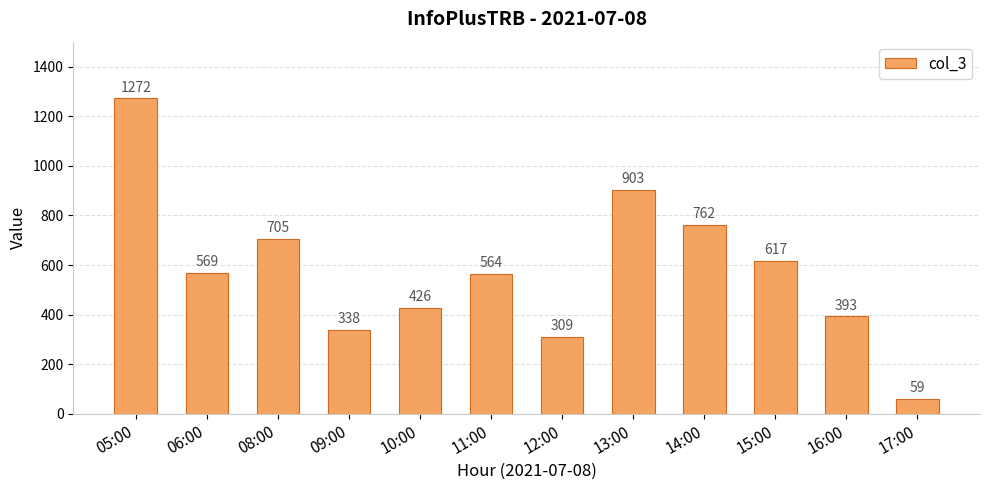

Which has a higher value, 08:00 or 14:00?

14:00